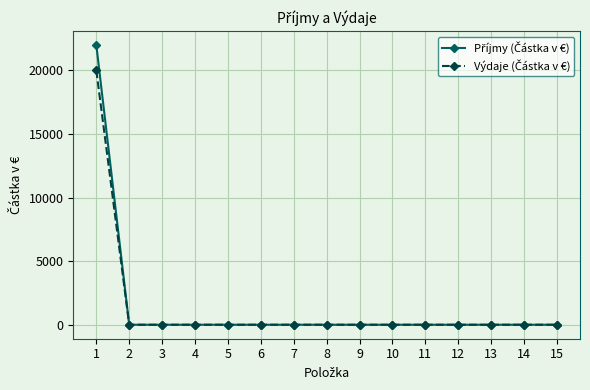

How many lines are shown in the chart?

2